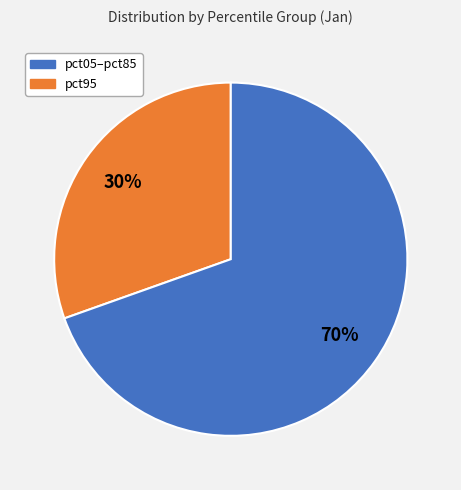

To the nearest percent, what is the average slice percentage?

50%